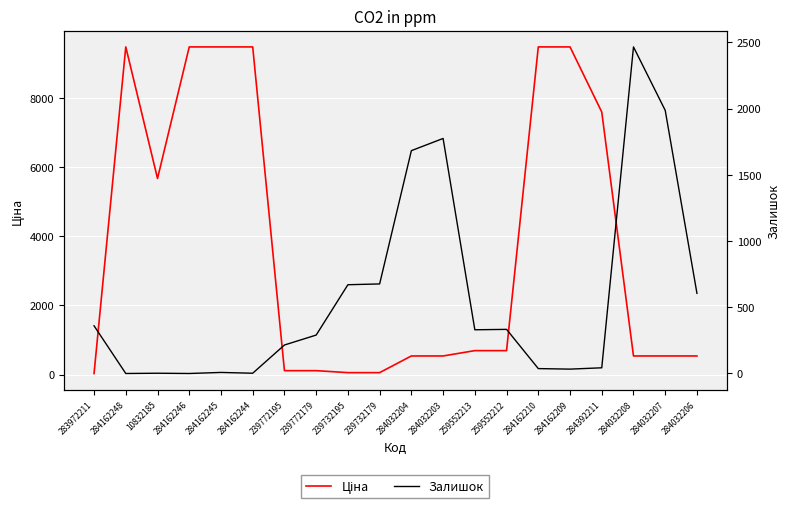

The Ціна series shows 57.0 at 239732179. True or false?

True